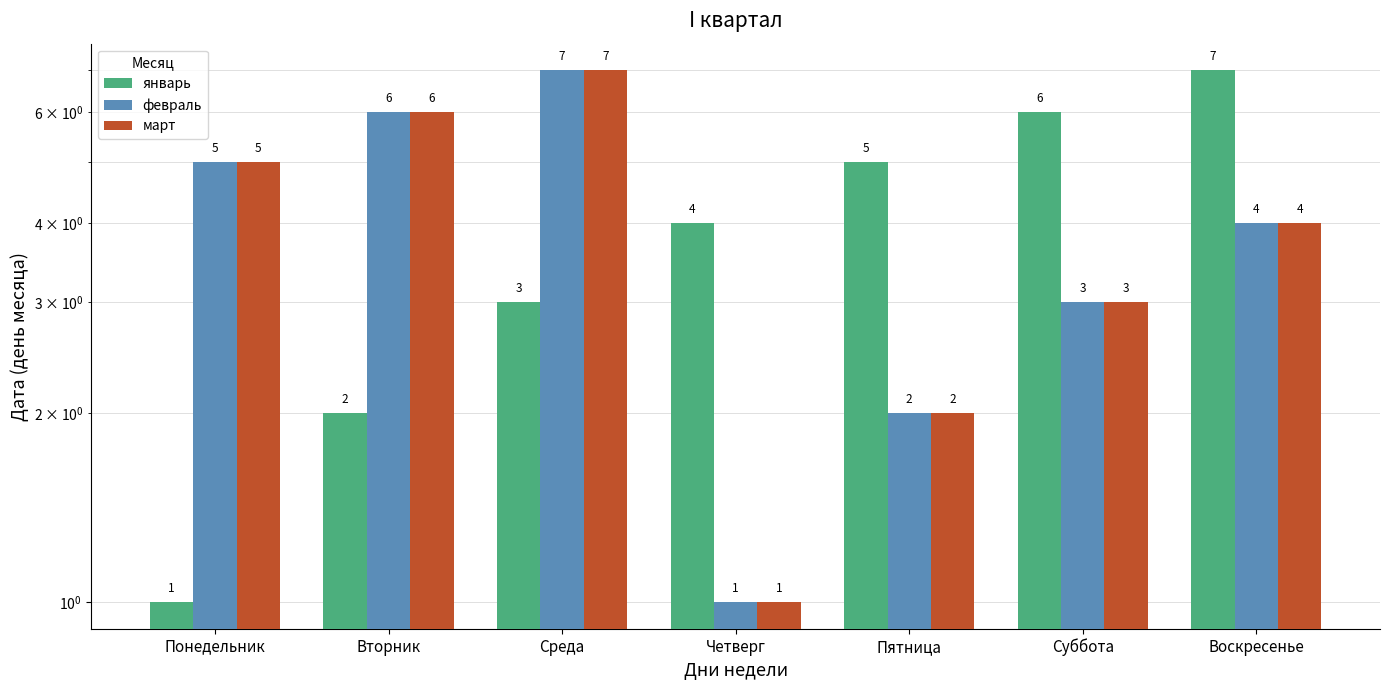

Is it true that март equals 2 at Пятница?

True